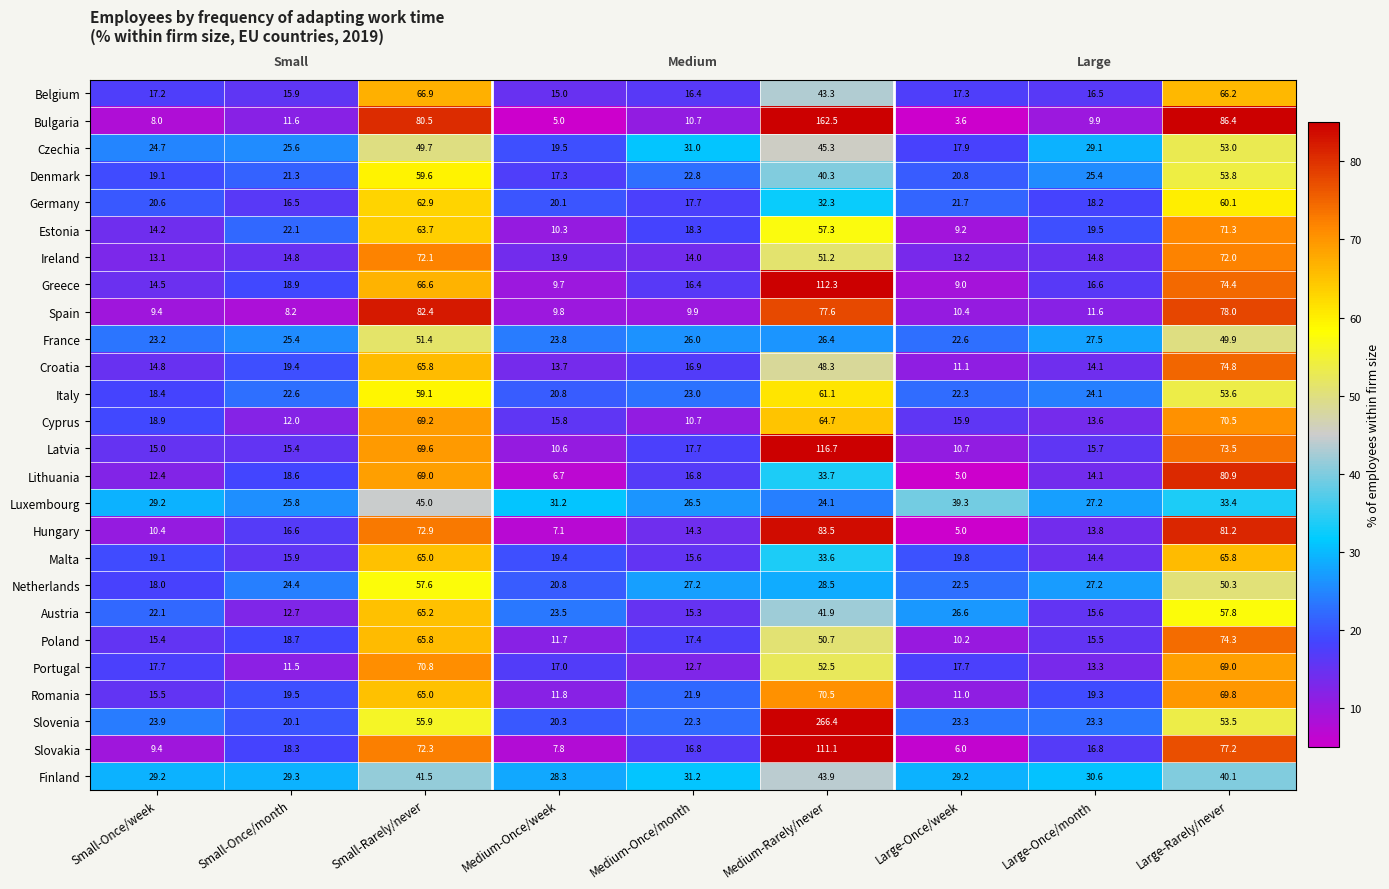

True or false: Bulgaria has a value of 16.1 at Large-Once/month.

False